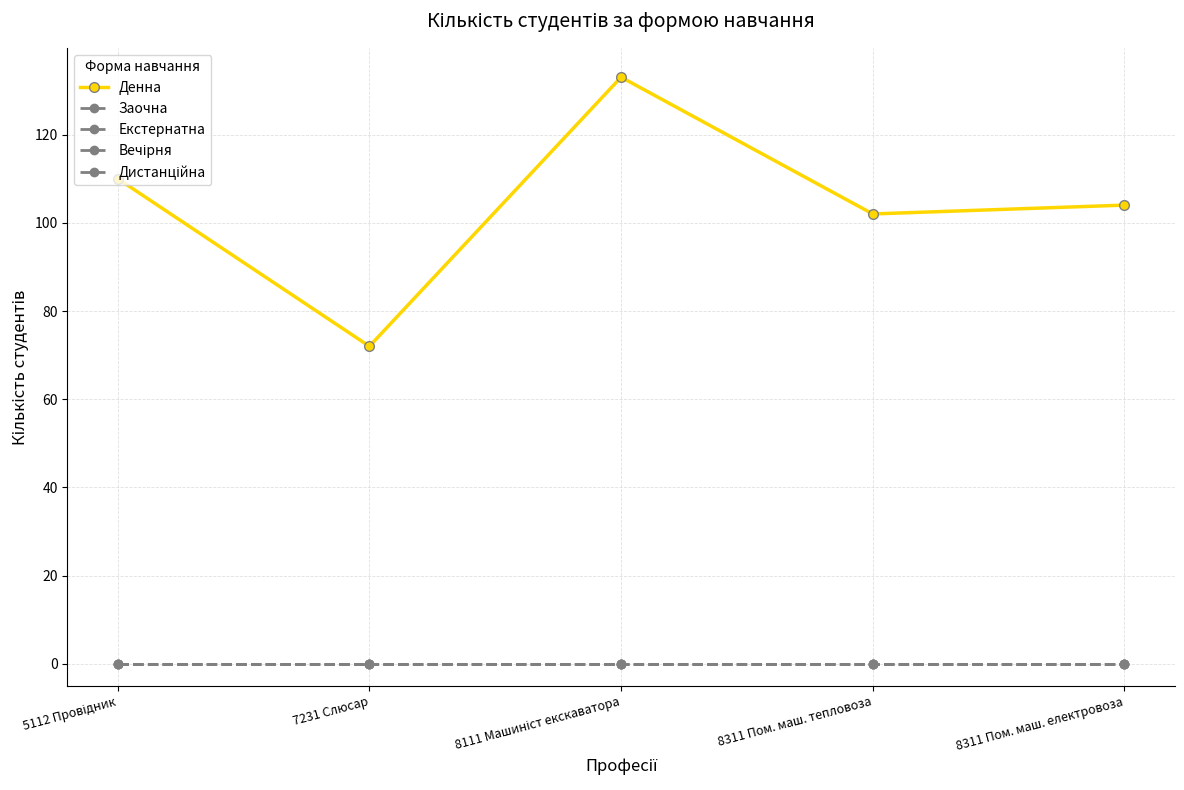

Is this an area chart (filled region under the line)?

No